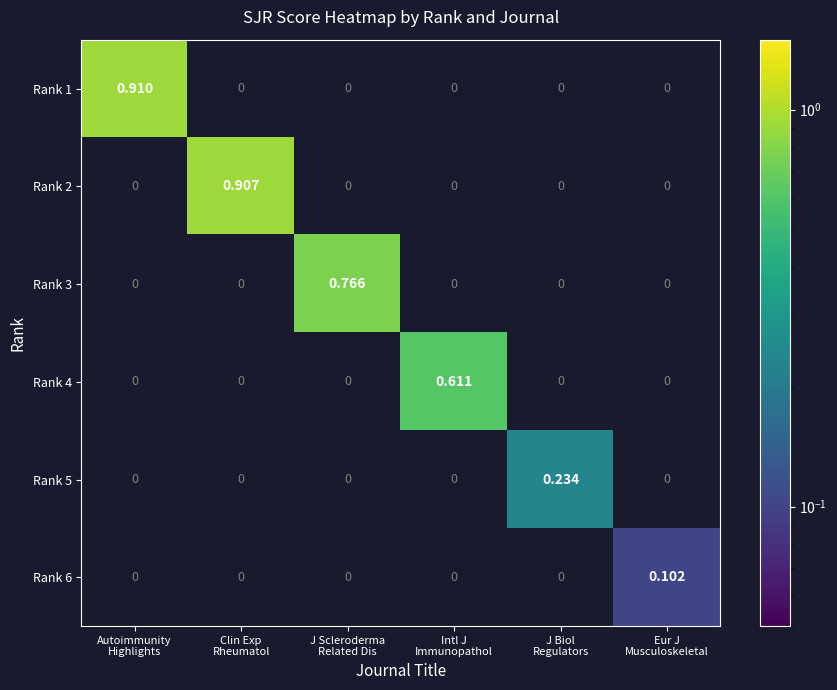

How many categories are shown in the chart?

6